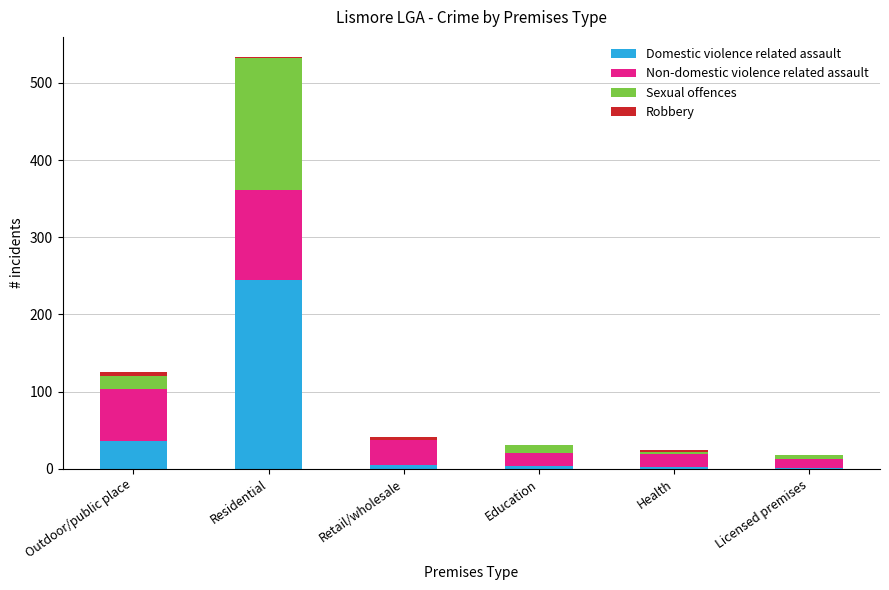

What is the maximum value for Domestic violence related assault?

244